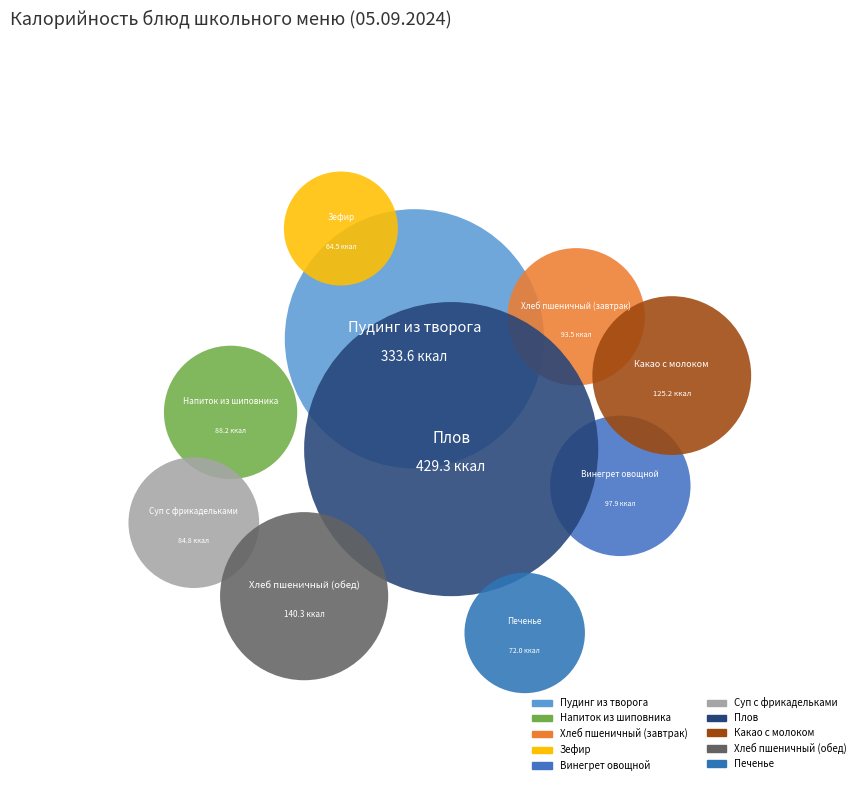

To the nearest percent, what portion does Какао с молоком represent?

8%